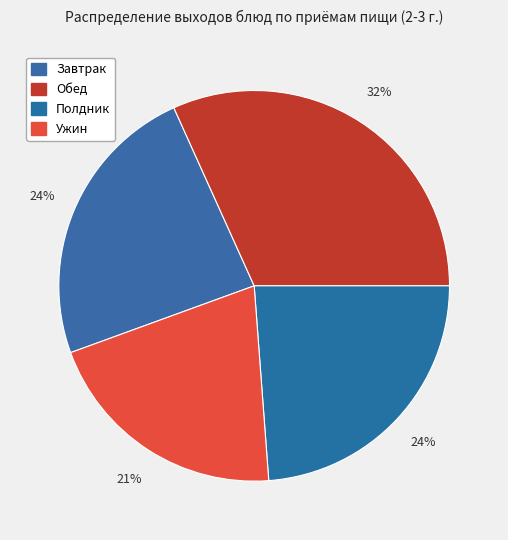

Count the number of slices in the pie.

4